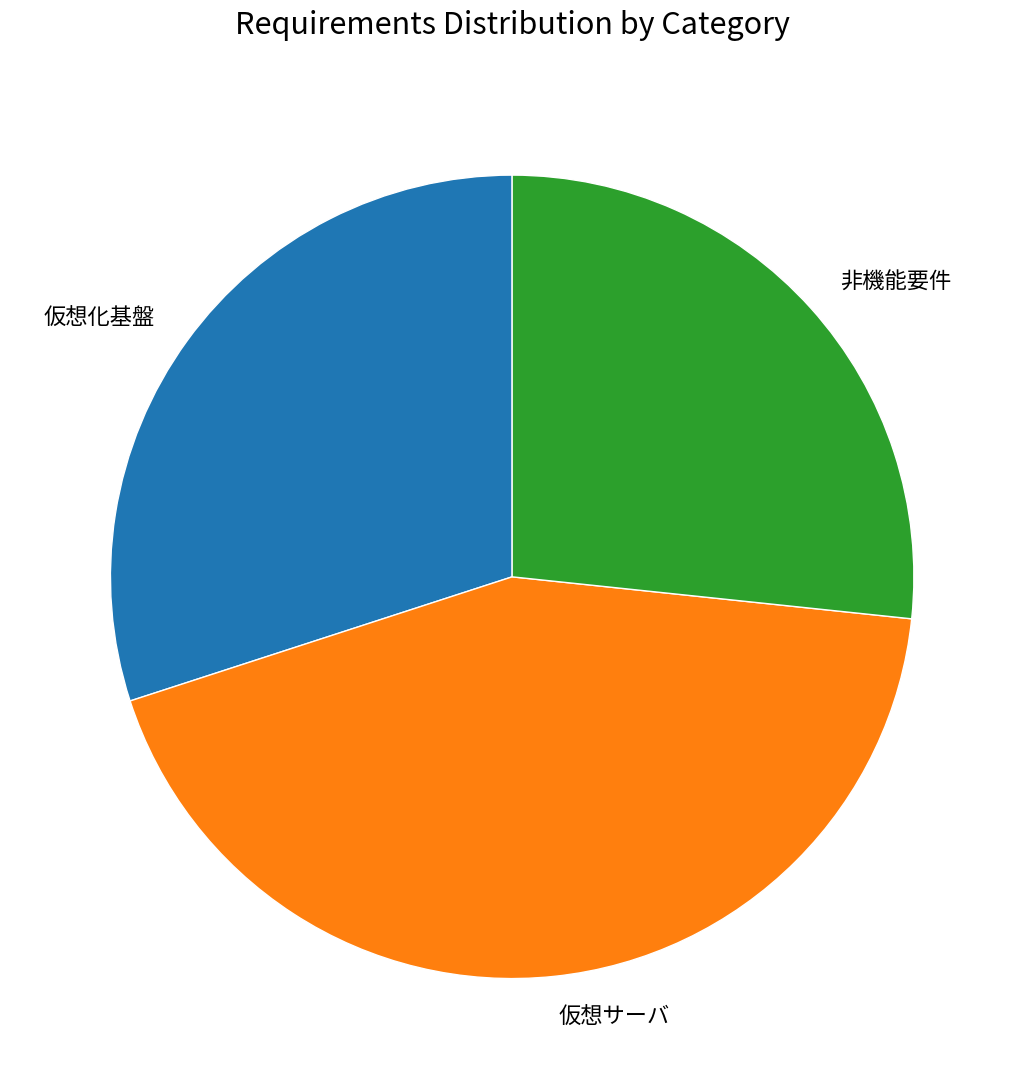

Is there any slice that represents more than half of the pie?

No